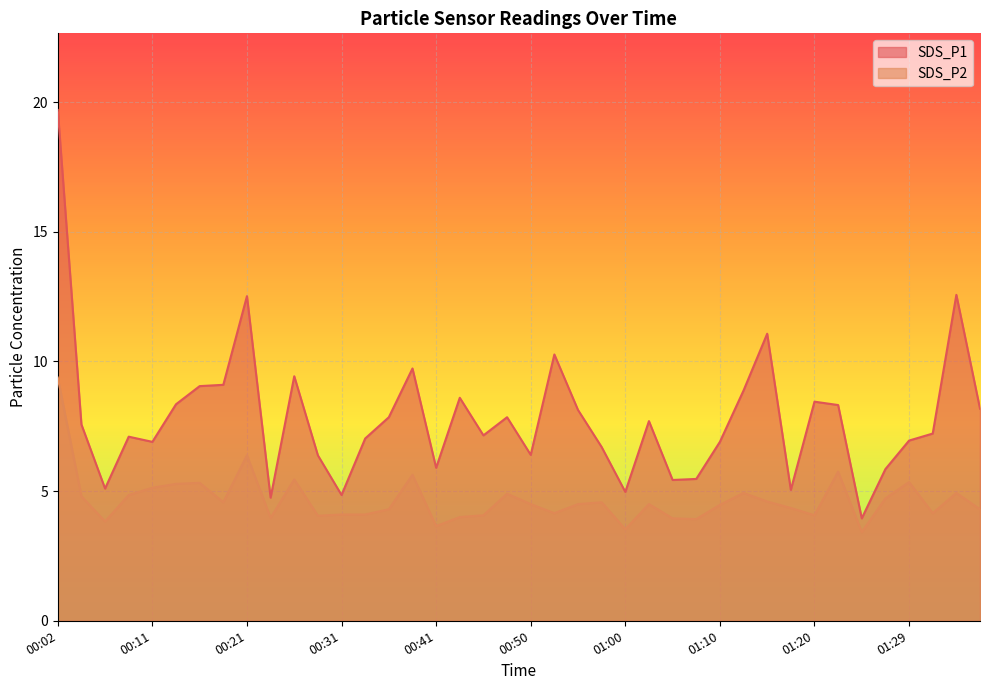

How many interior local valleys does the SDS_P2 series have?

11